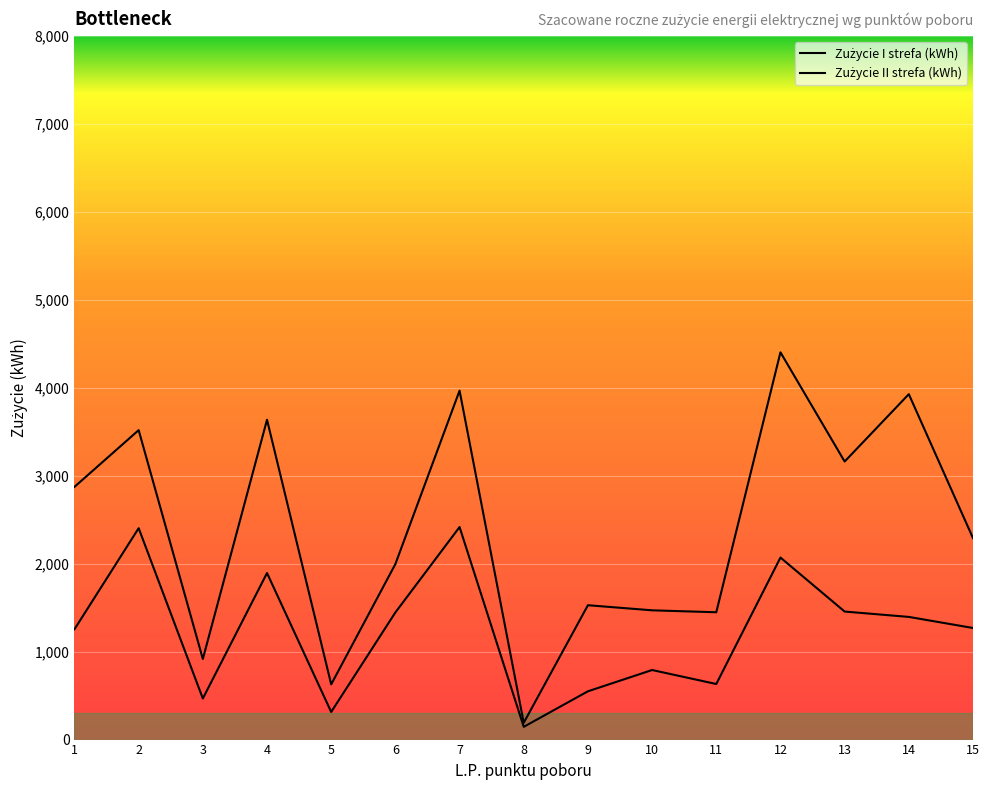

At which category is the sum across all series the highest?

12